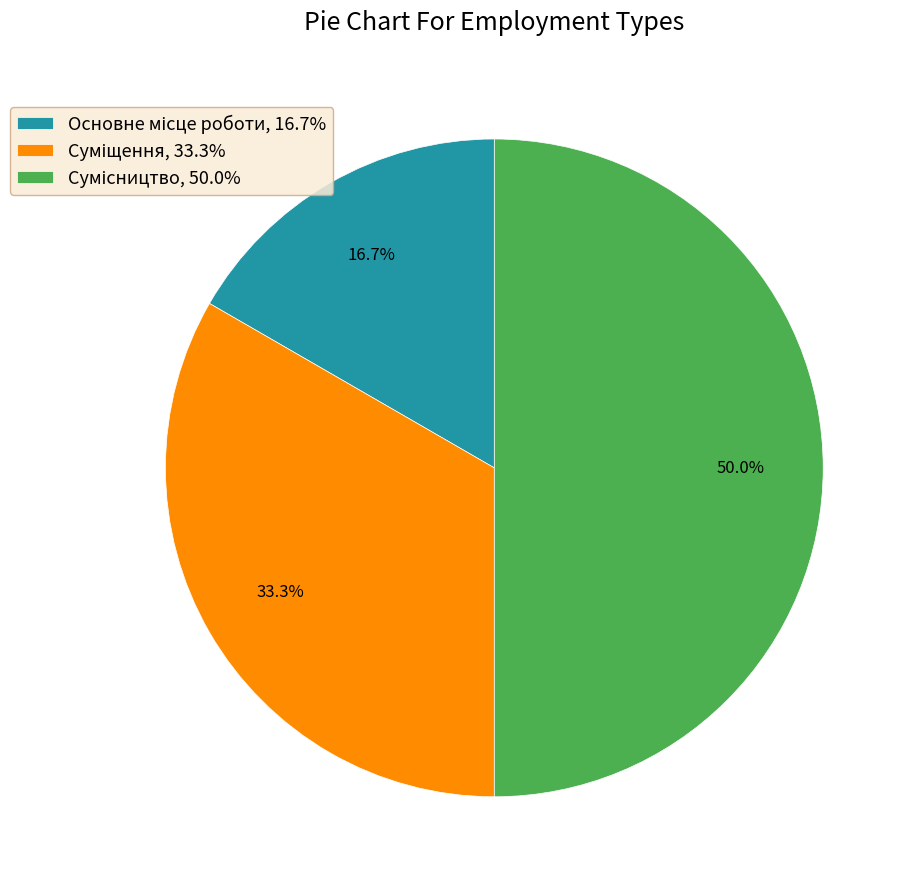

Do Сумісництво and Суміщення together represent more than half of the pie?

Yes